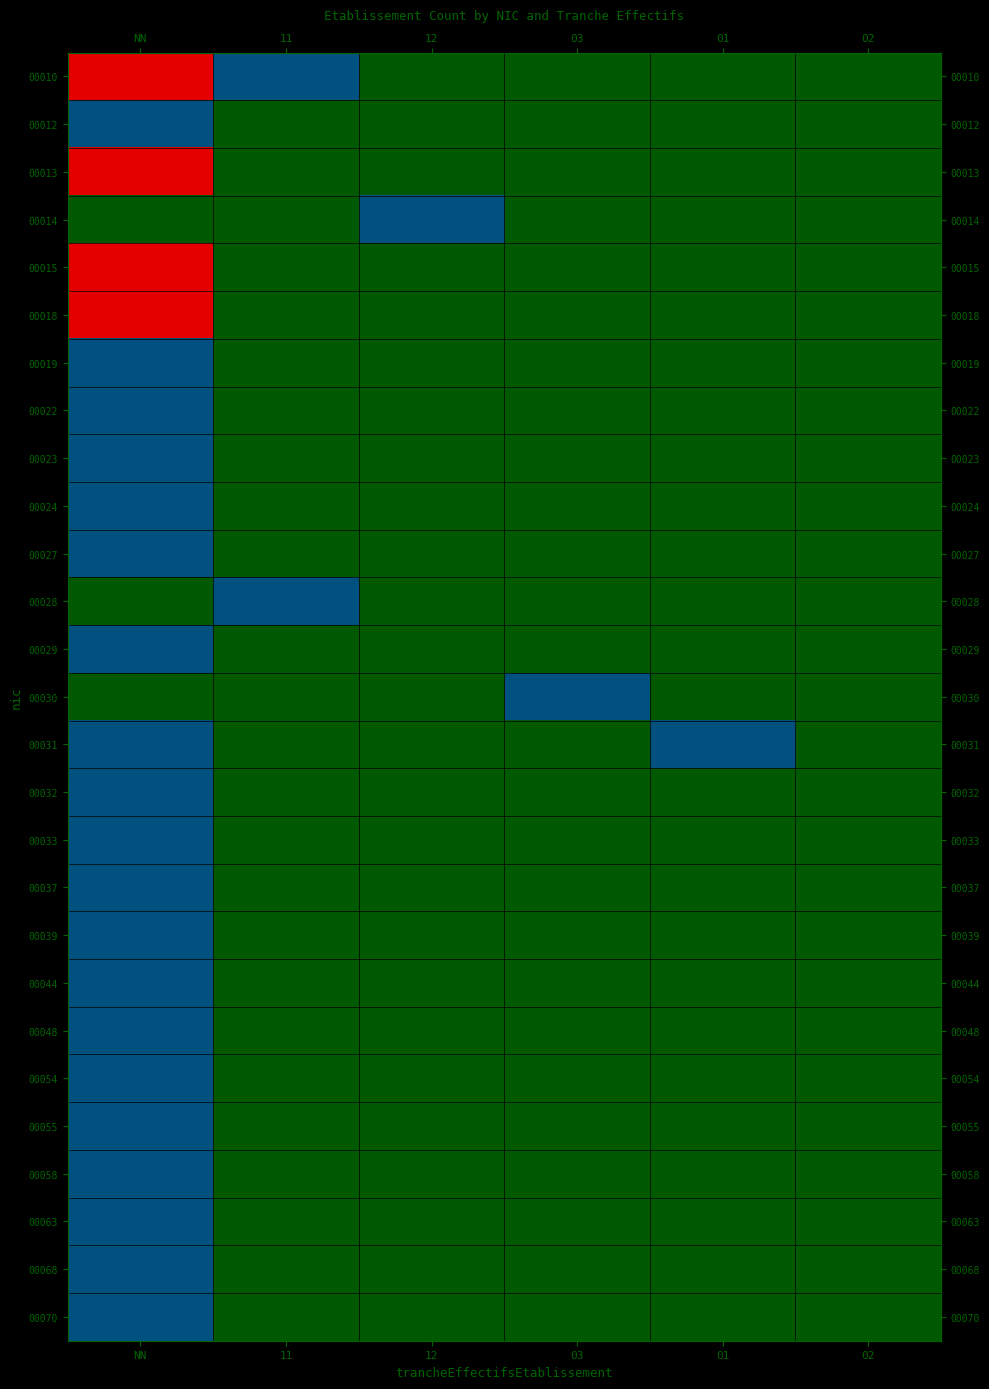

Which series has the widest spread of values?

00010